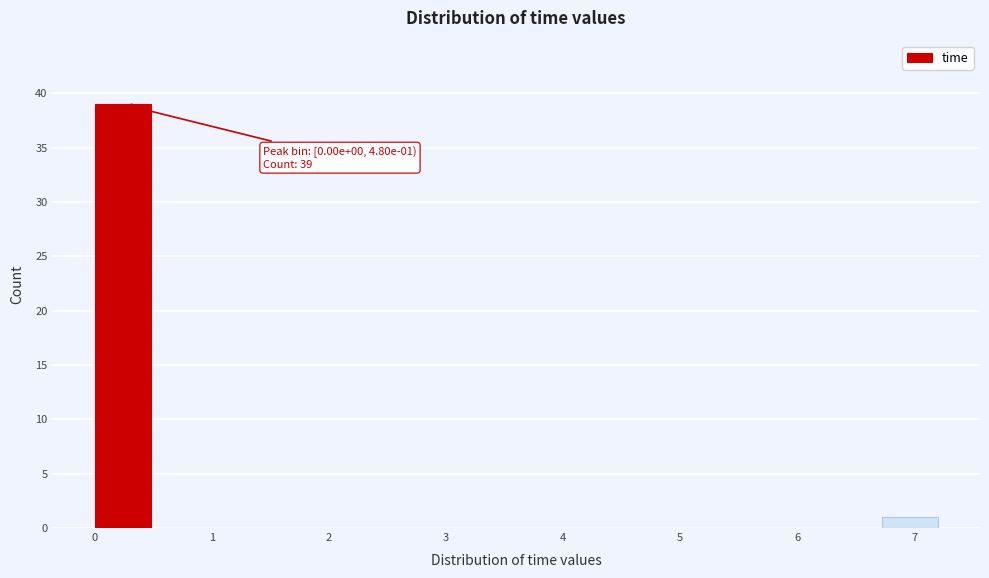

Over which range of the x-axis is the bar tallest?

0.0 to 0.5